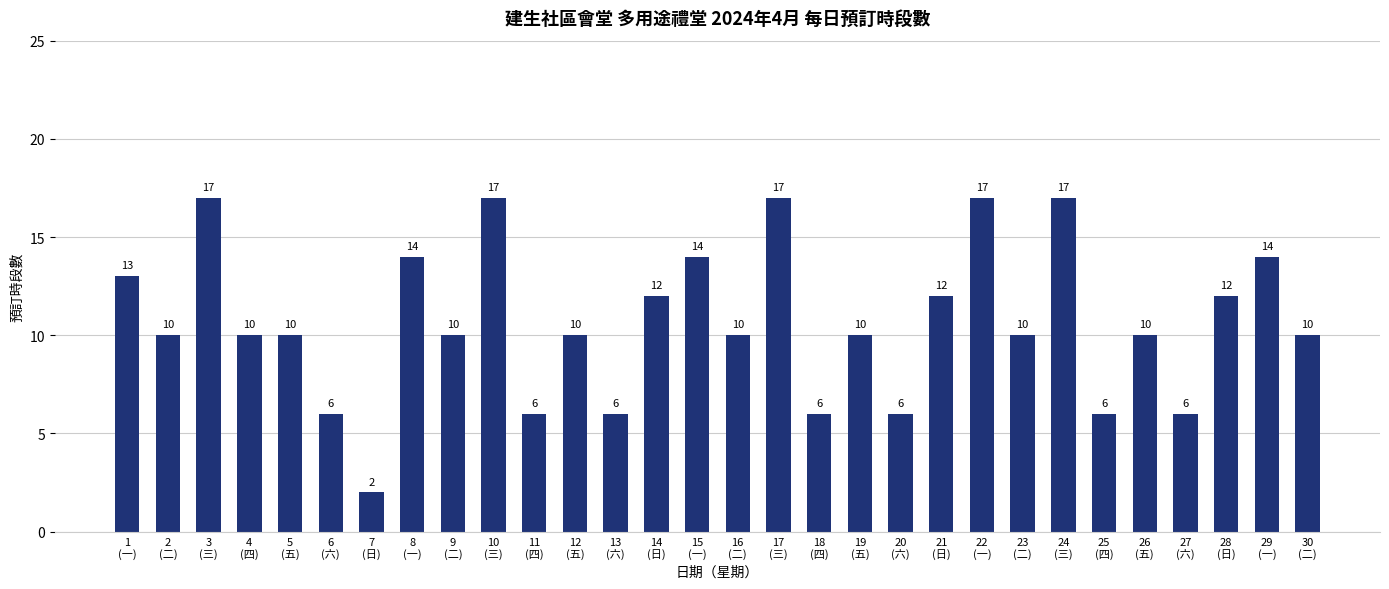

Are the bars horizontal?

No